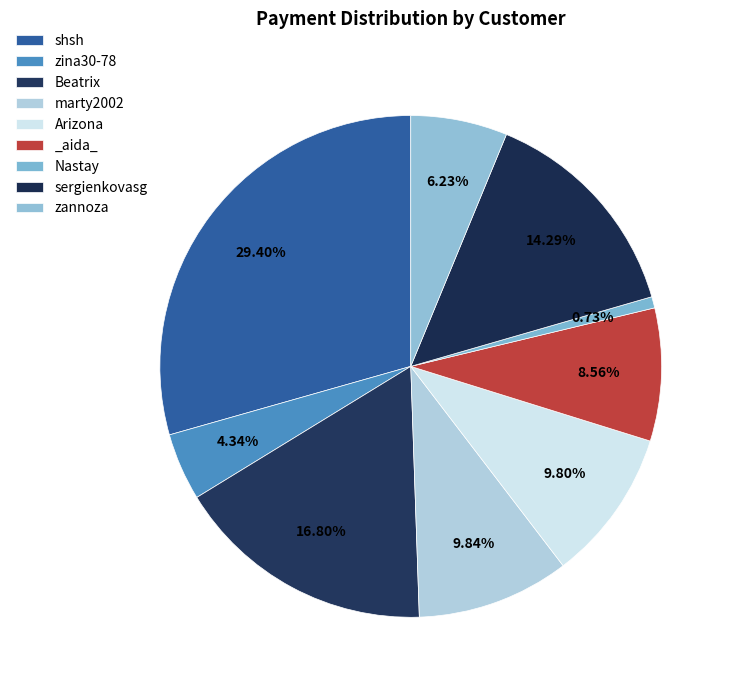

Which has a higher value, marty2002 or sergienkovasg?

sergienkovasg